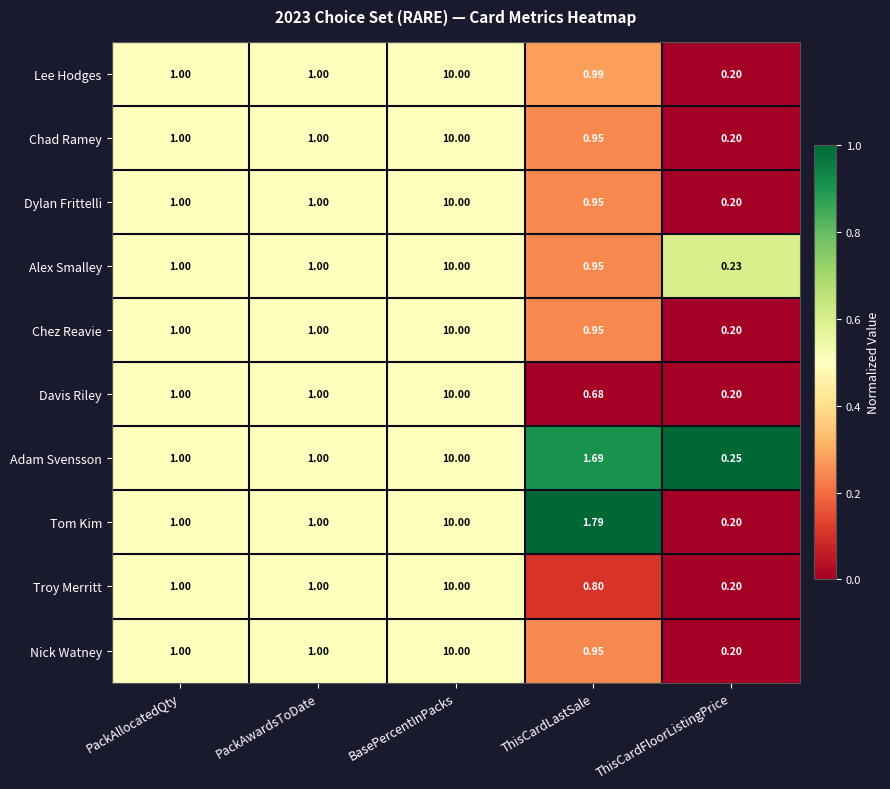

At which category is the sum across all series the highest?

BasePercentInPacks